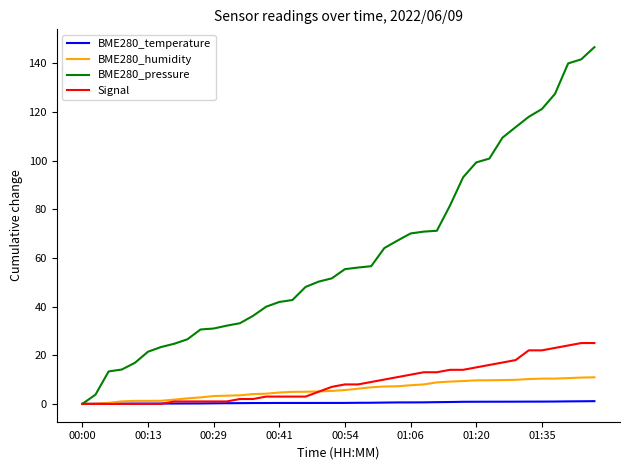

What is the greatest value displayed?

146.6